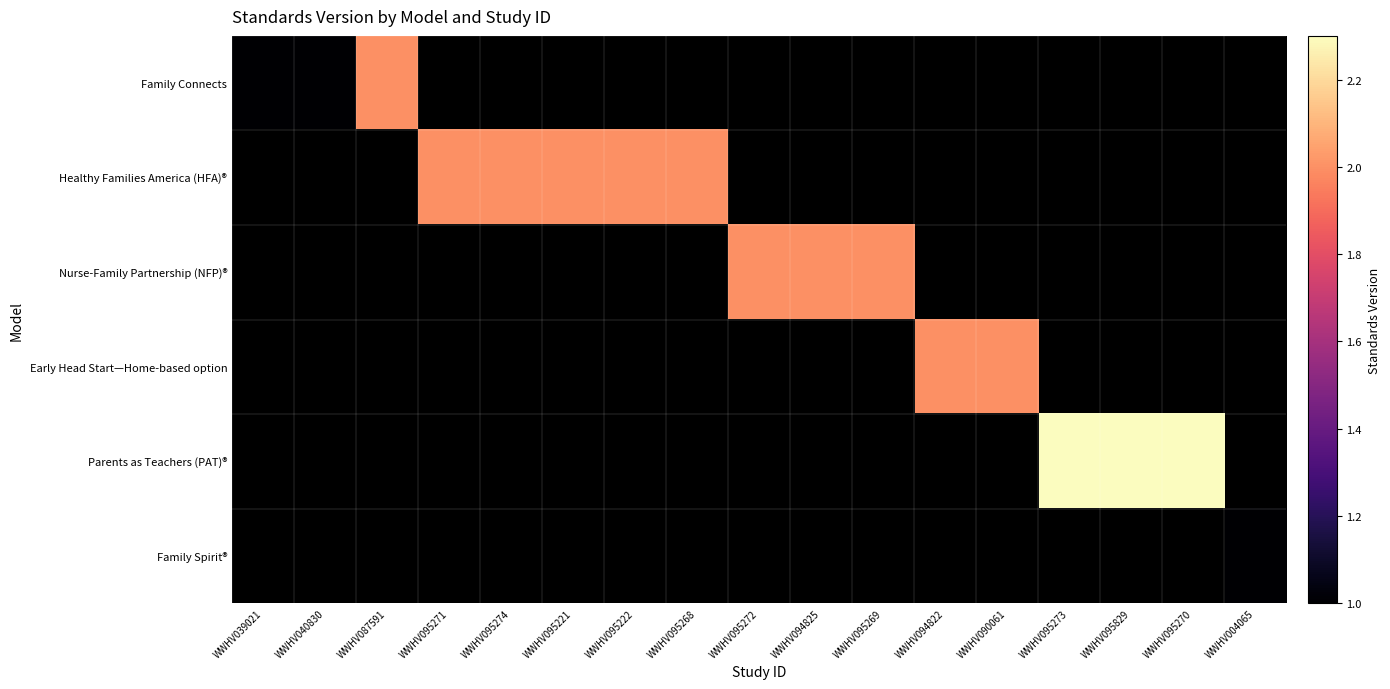

At how many categories does at least one series exceed 1?

14